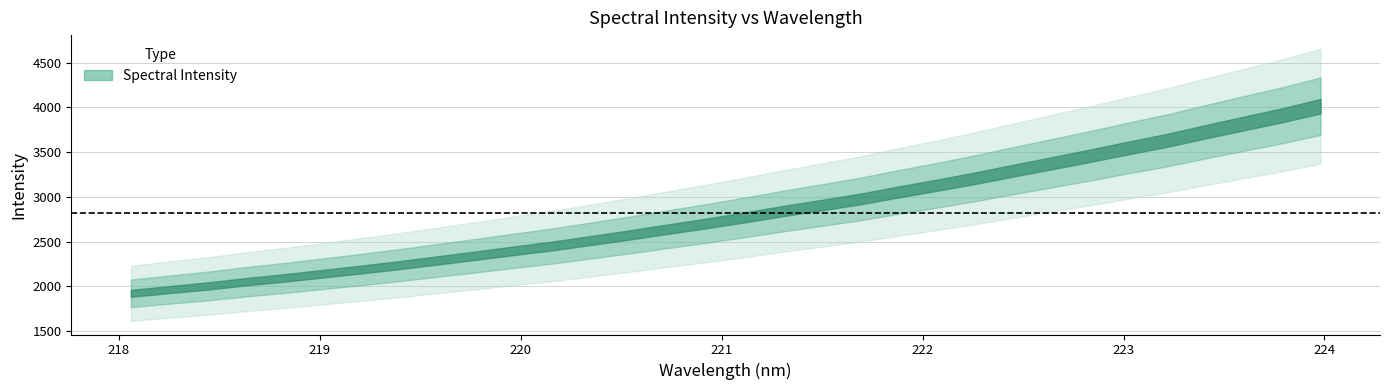

How many values are below 2771?

16